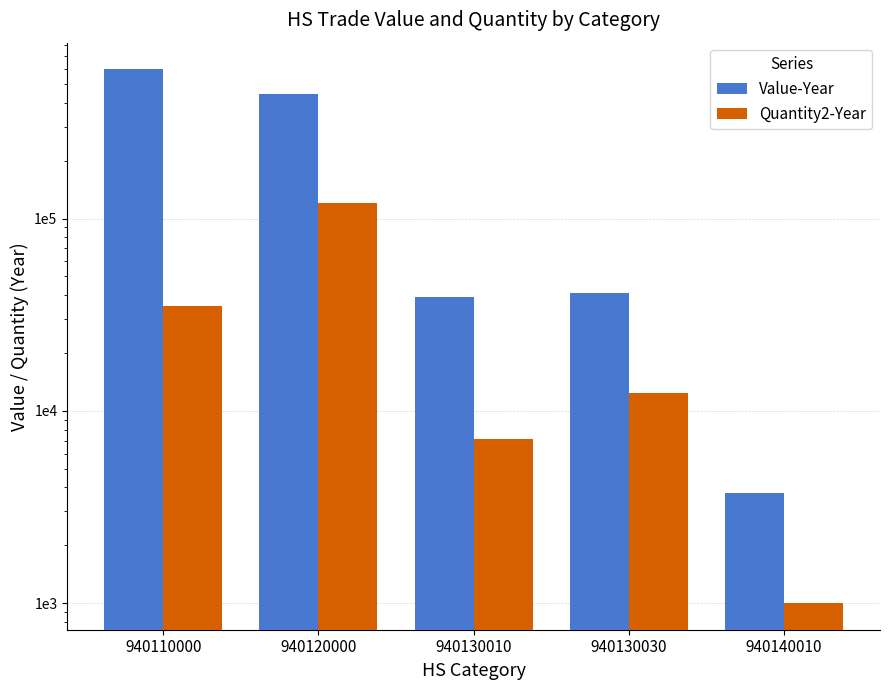

At which category is the sum across all series the highest?

940110000